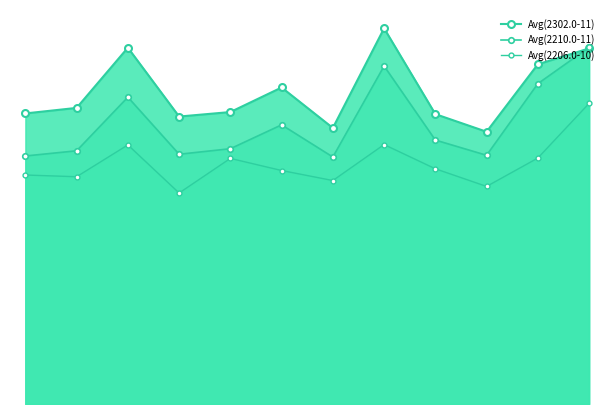

List the series in order of their overall mean, highest first.

Avg(2302.0-11), Avg(2210.0-11), Avg(2206.0-10)